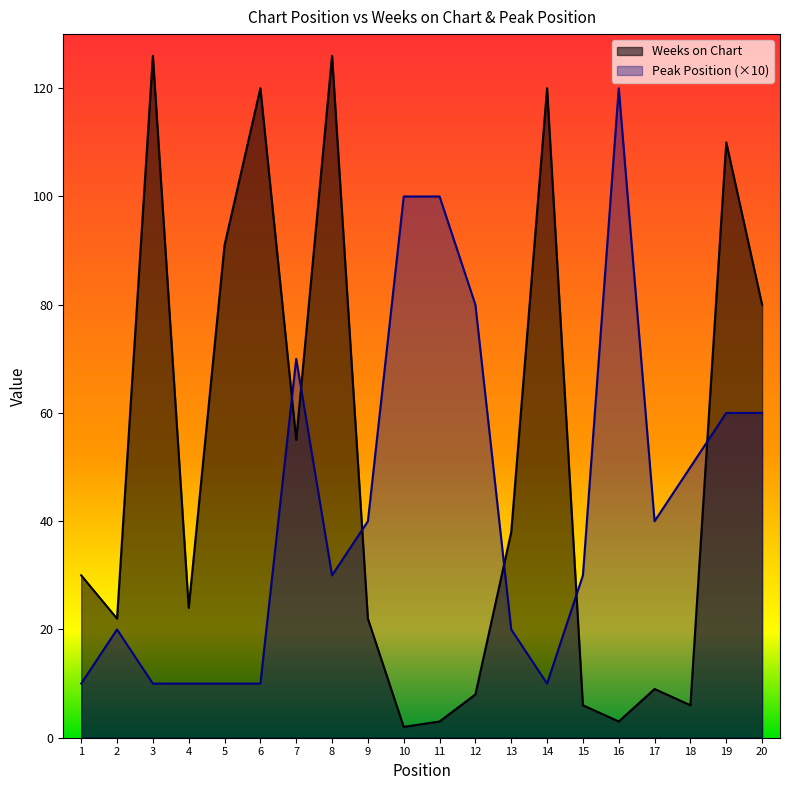

Reading left to right, transcribe all the data shown in this chart.

Weeks on Chart: 1=30	2=22	3=126	4=24	5=91	6=120	7=55	8=126	9=22	10=2	11=3	12=8	13=38	14=120	15=6	16=3	17=9	18=6	19=110	20=80
Peak Position: 1=10	2=20	3=10	4=10	5=10	6=10	7=70	8=30	9=40	10=100	11=100	12=80	13=20	14=10	15=30	16=120	17=40	18=50	19=60	20=60